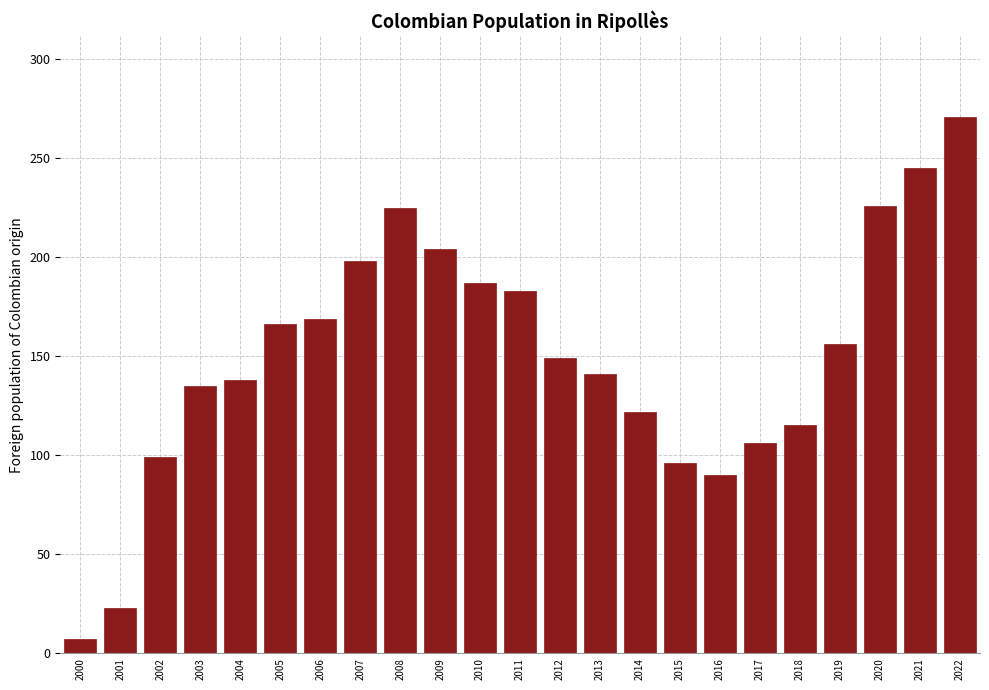

True or false: the data shows 271 at 2022.

True